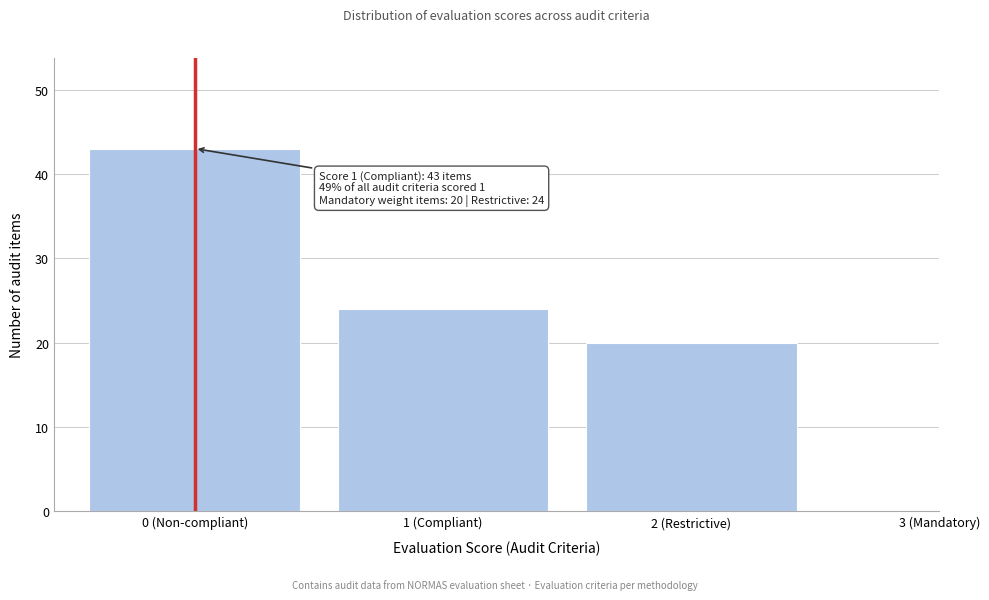

Reading left to right, transcribe all the data shown in this chart.

43	24	20